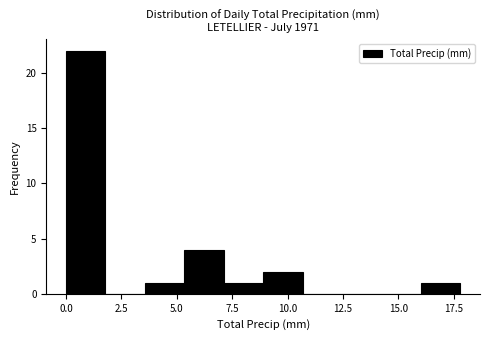

Around what value on the x-axis is the tallest bar? Give the approximate position of its centre, as read against the axis.

1.0